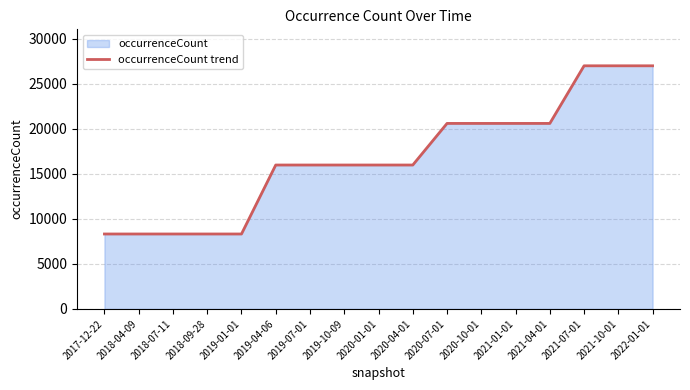

What is the value of the 8th point from the left?

15971